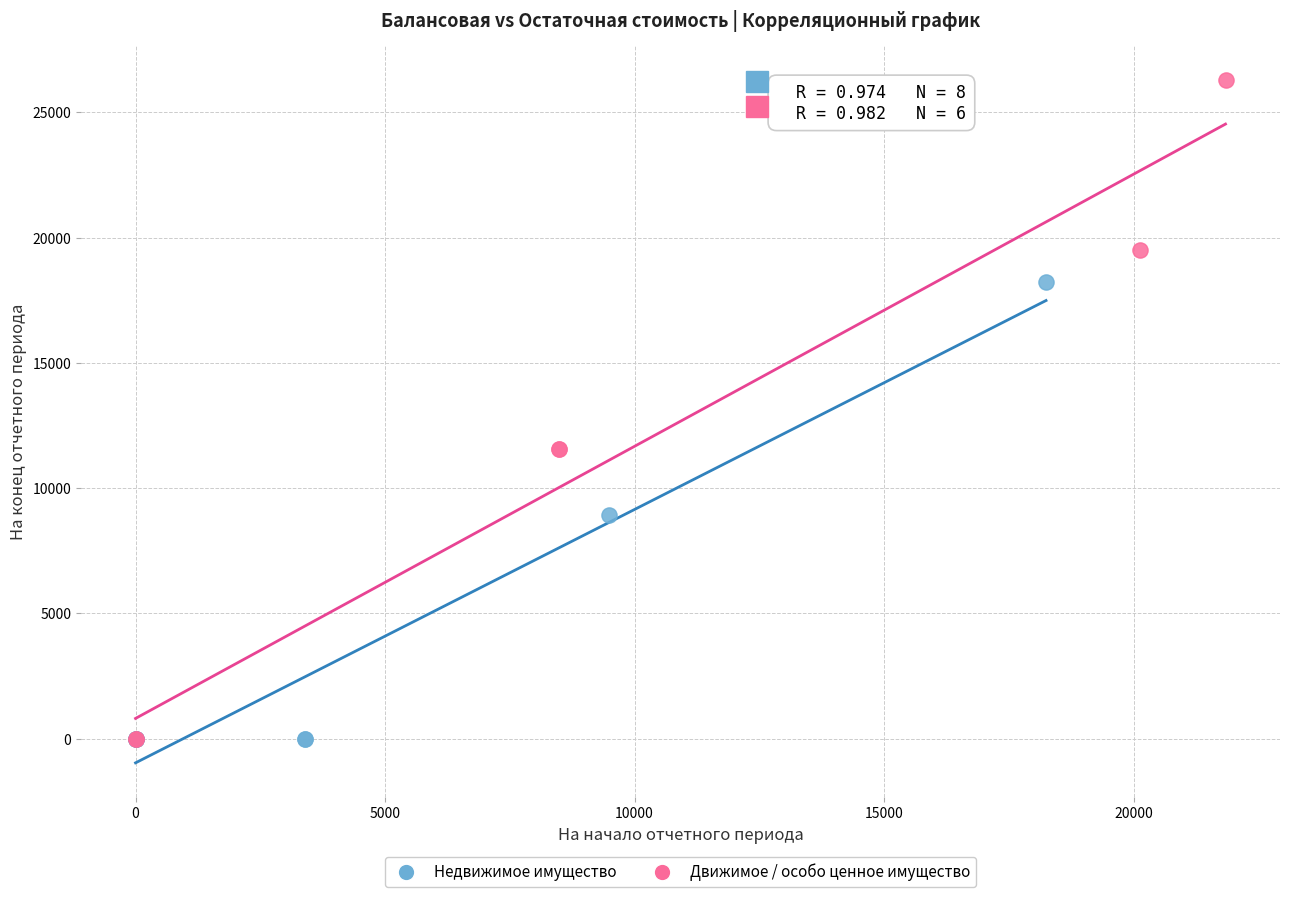

Which series contains the highest Y value?

Движимое / особо ценное имущество